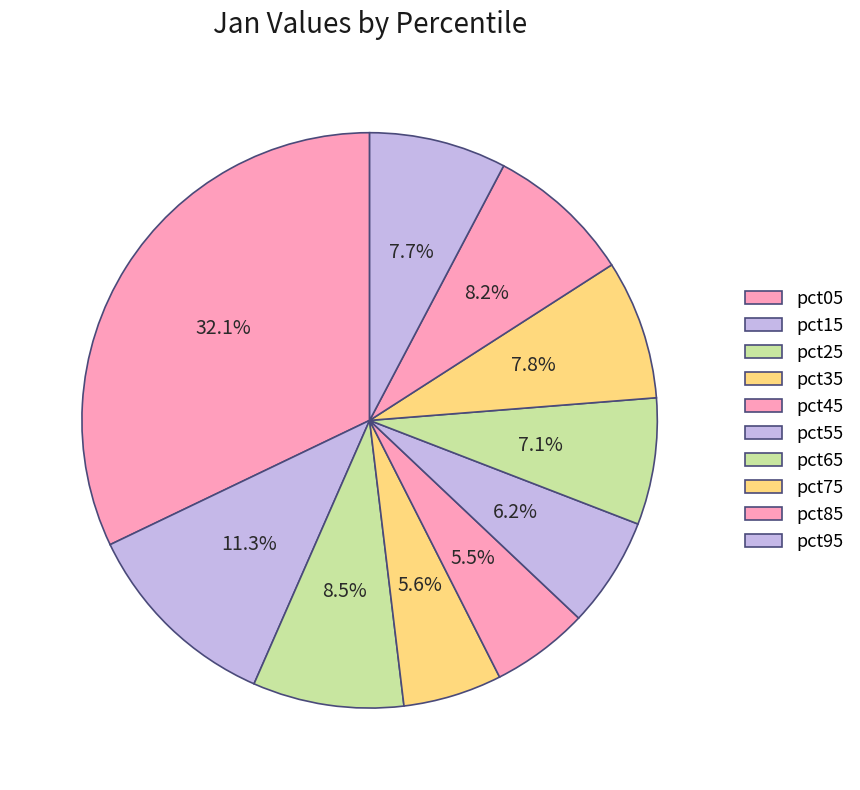

Count the number of slices in the pie.

10